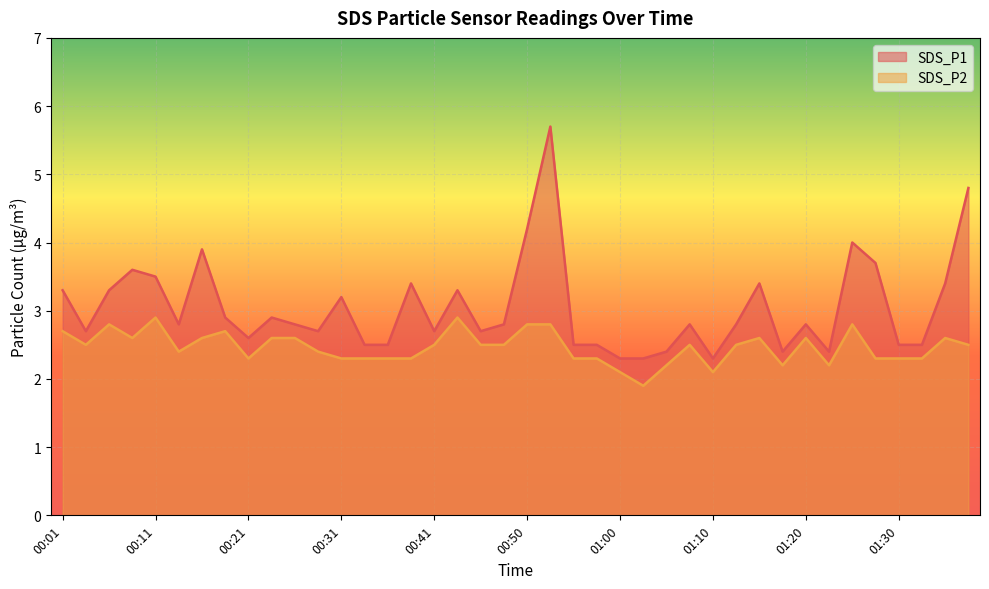

How many lines are shown in the chart?

2